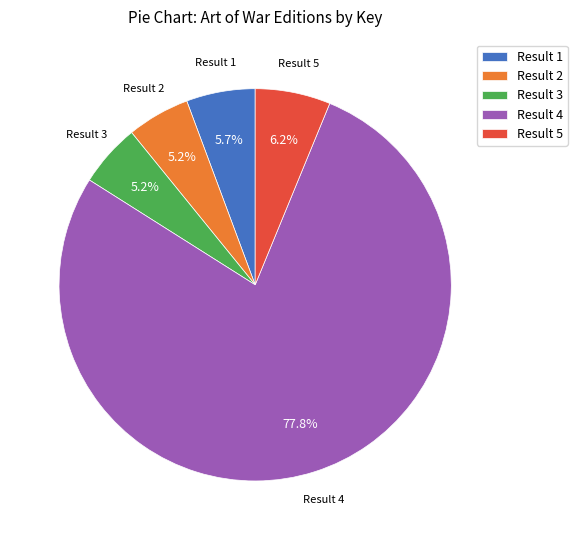

What portion of the pie excludes Result 2?

94.8%